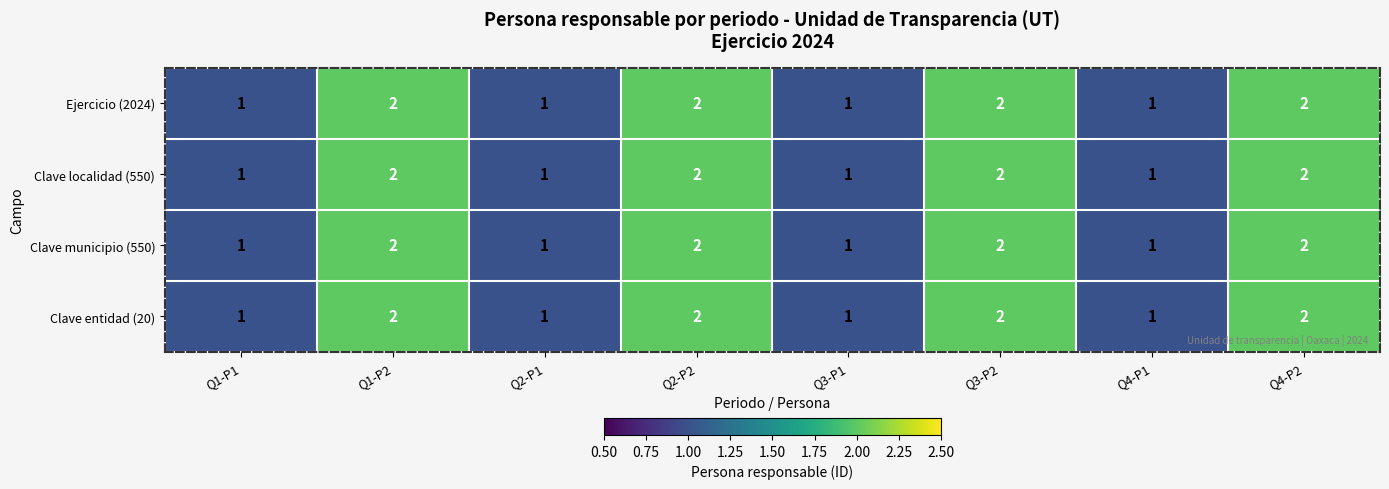

How many Clave municipio (550) values are between 1 and 2?

8